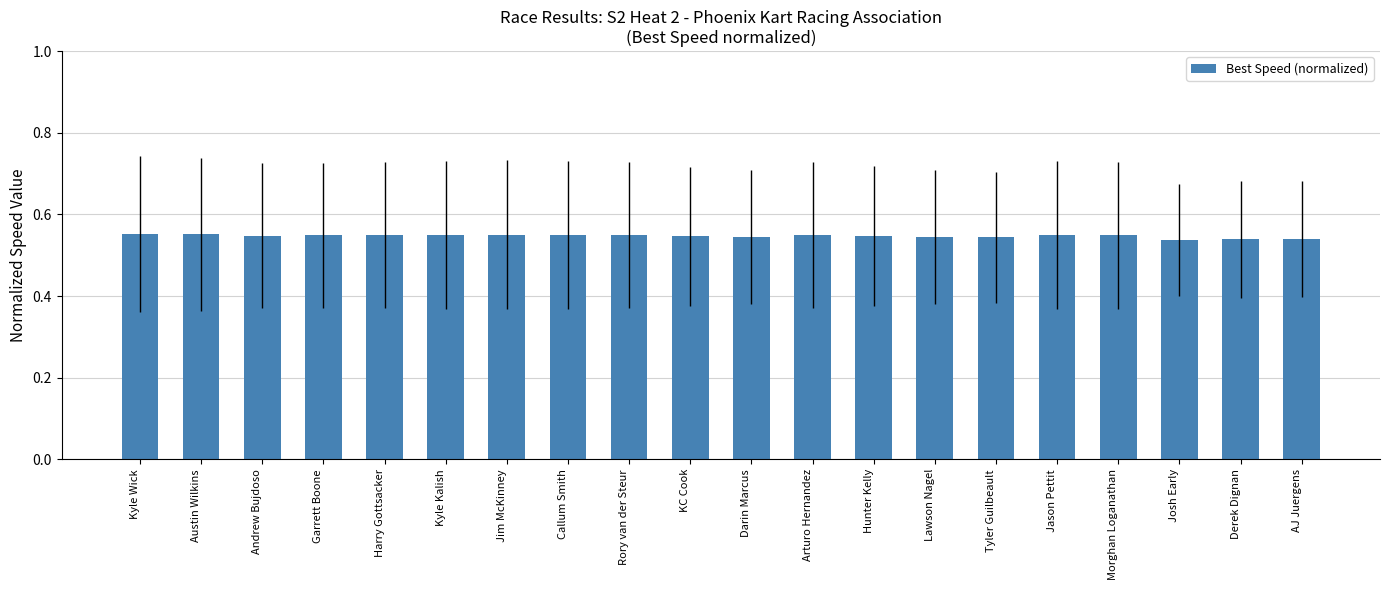

The chart shows a value of 0.2 at Darin Marcus. True or false?

False